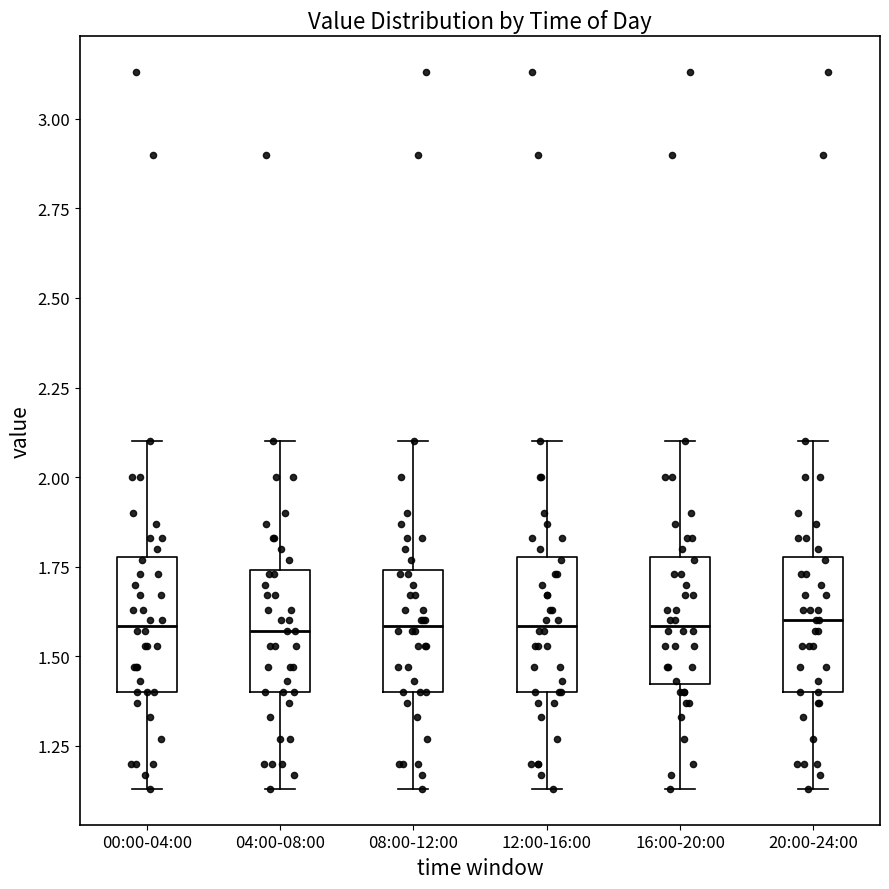

Where does the median line of the box for 16:00-20:00 sit on the y-axis? The values are not printed on the chart, so give them approximately, as read against the axis.

1.60